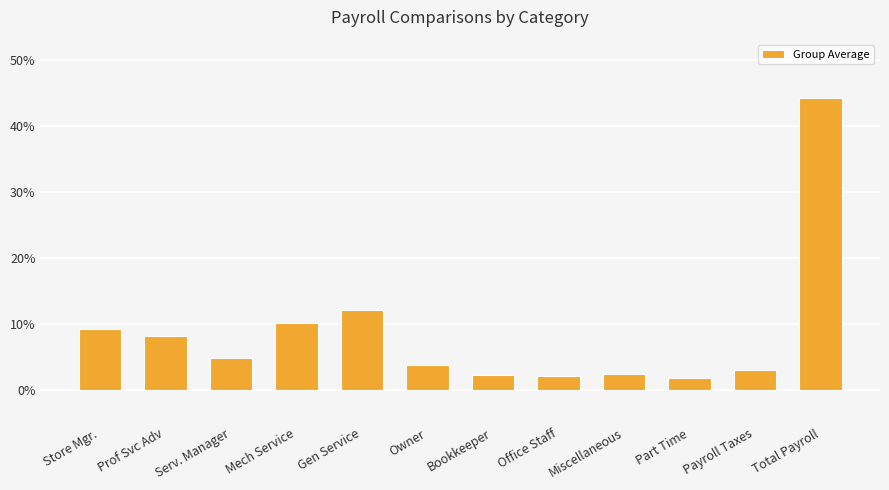

What is the maximum value shown in the chart?

0.4